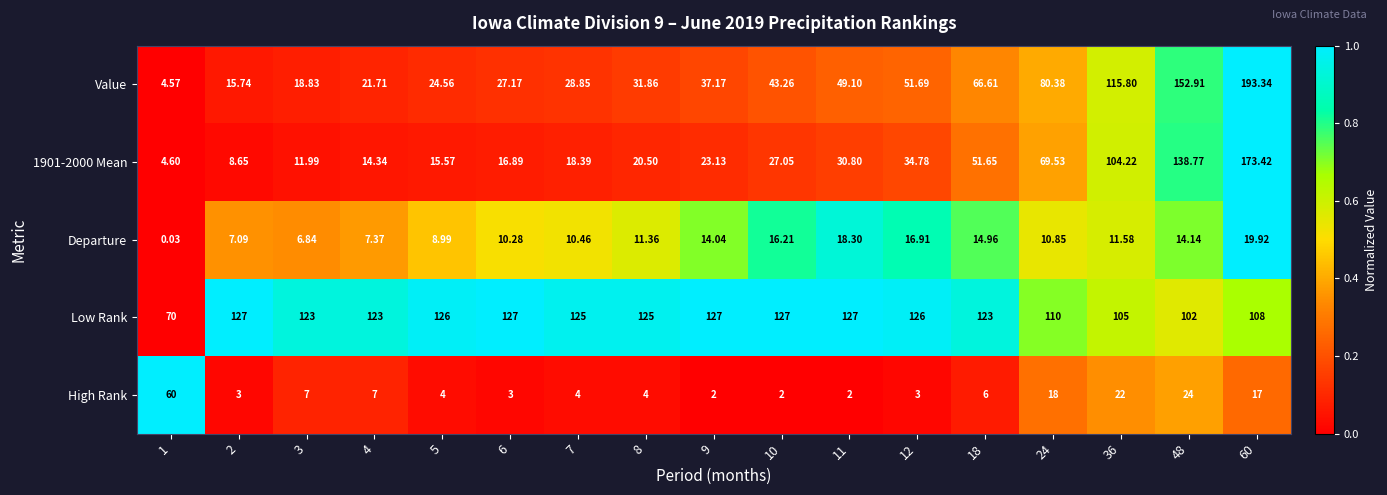

Which series has the largest total across all categories?

Low Rank